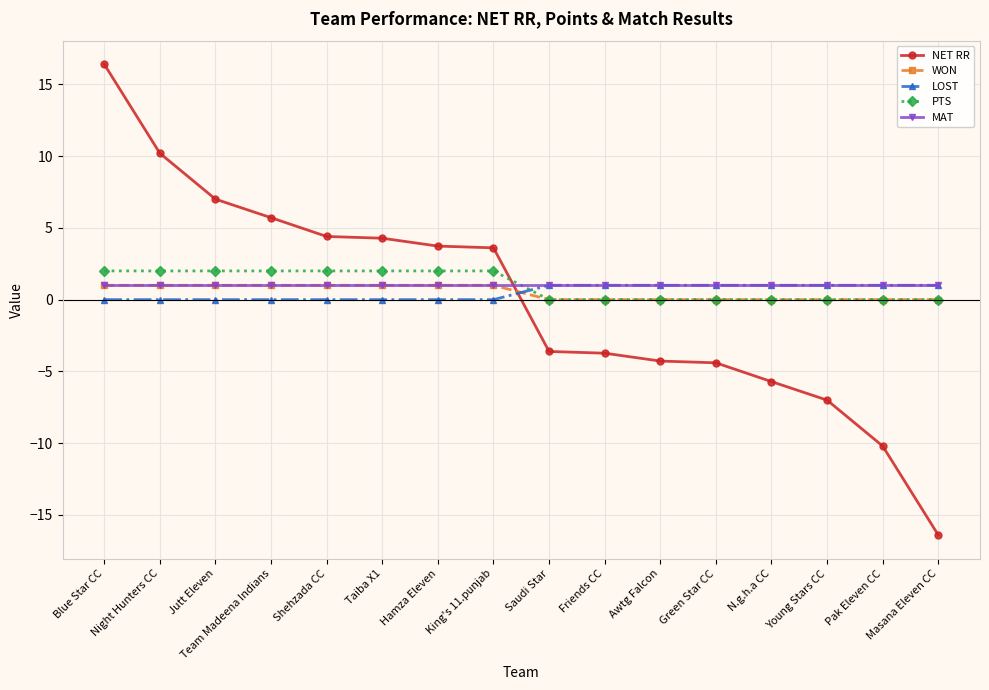

What is the total value across all series at Masana Eleven CC?

-14.4